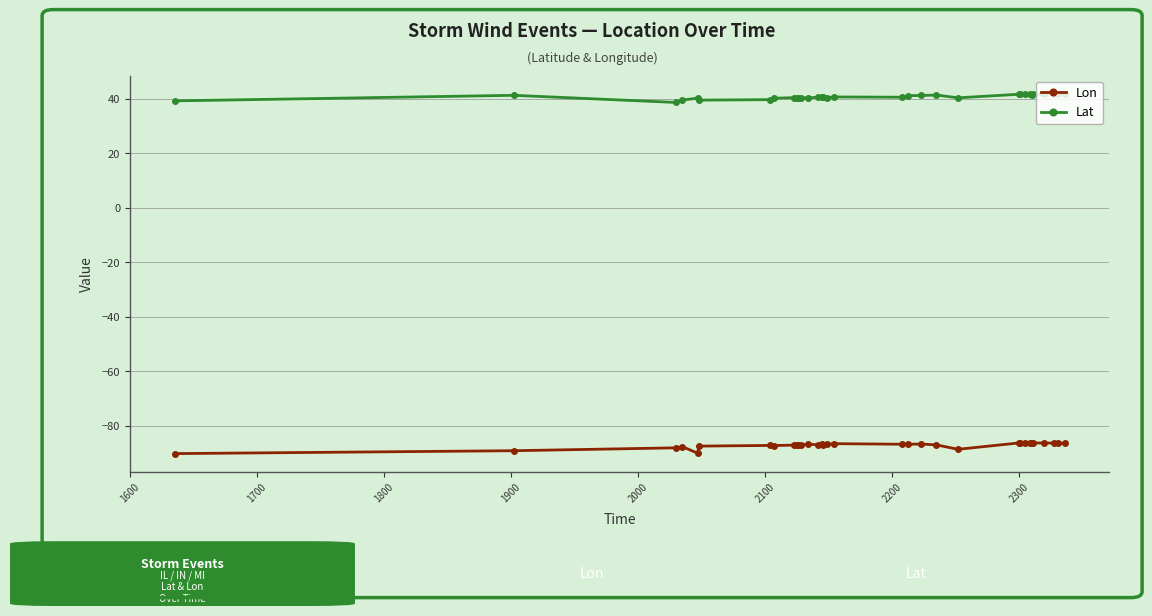

What is the difference between the maximum and second lowest values in the Lon series?

3.9